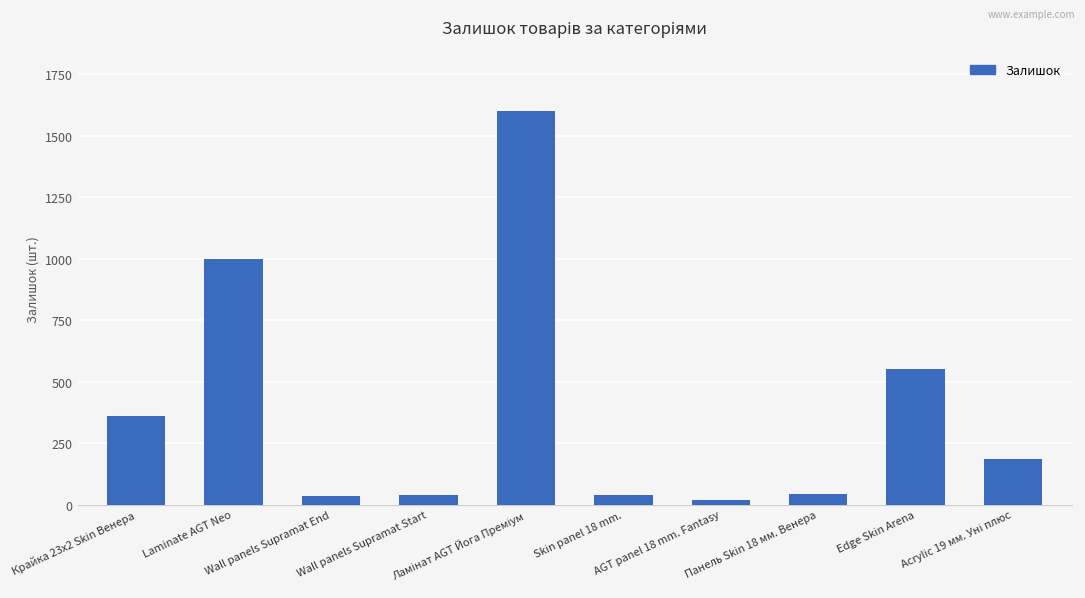

What is the approximate value at Панель Skin 18 мм. Венера?

44